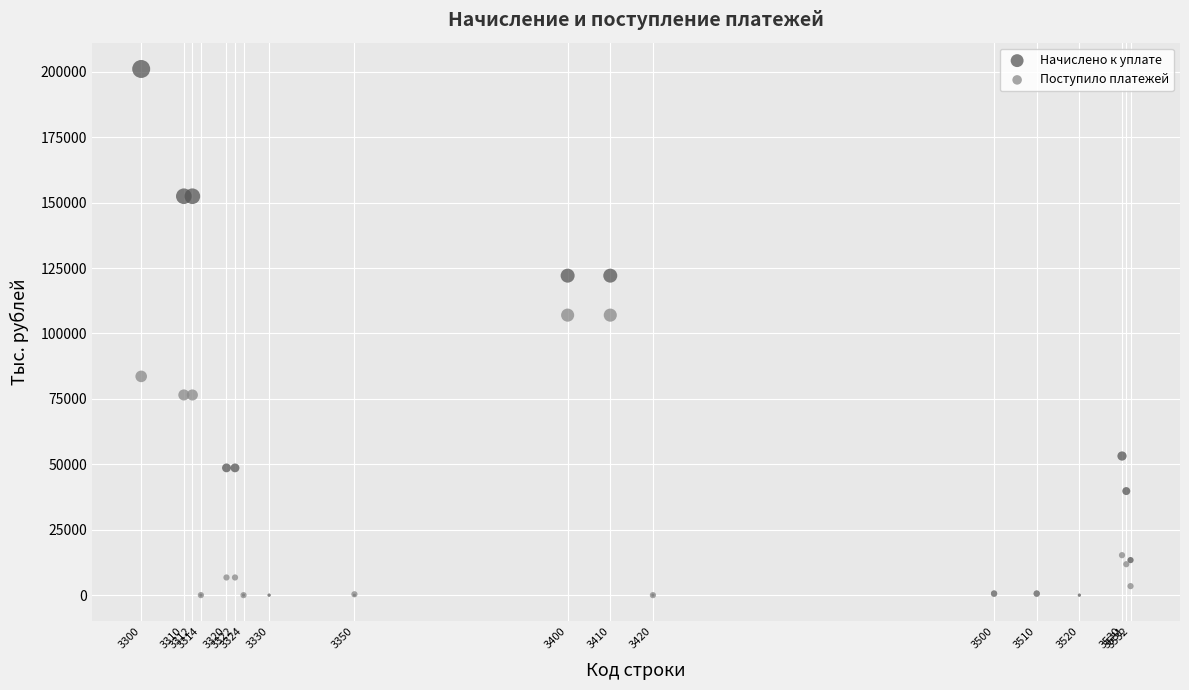

What are all the series names shown in the legend?

Начислено к уплате, Поступило платежей